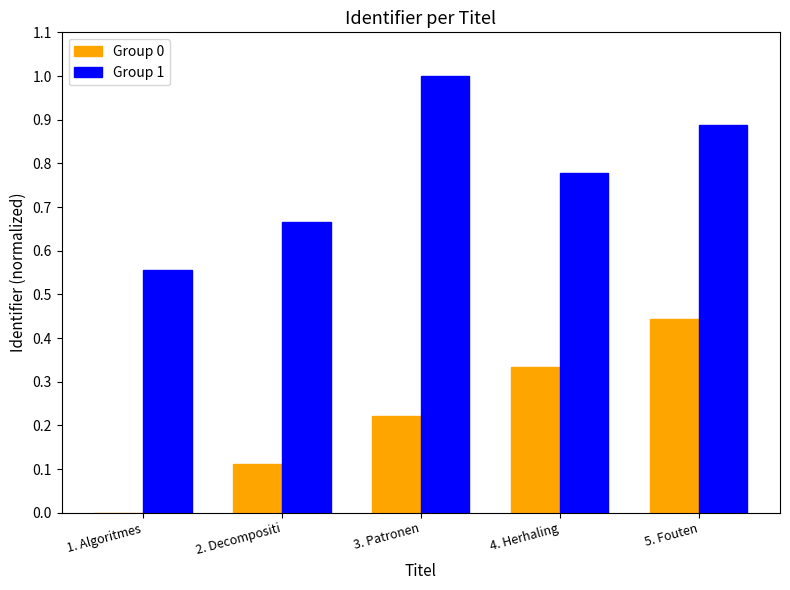

What is the sum of all Group 0 values?

1.1